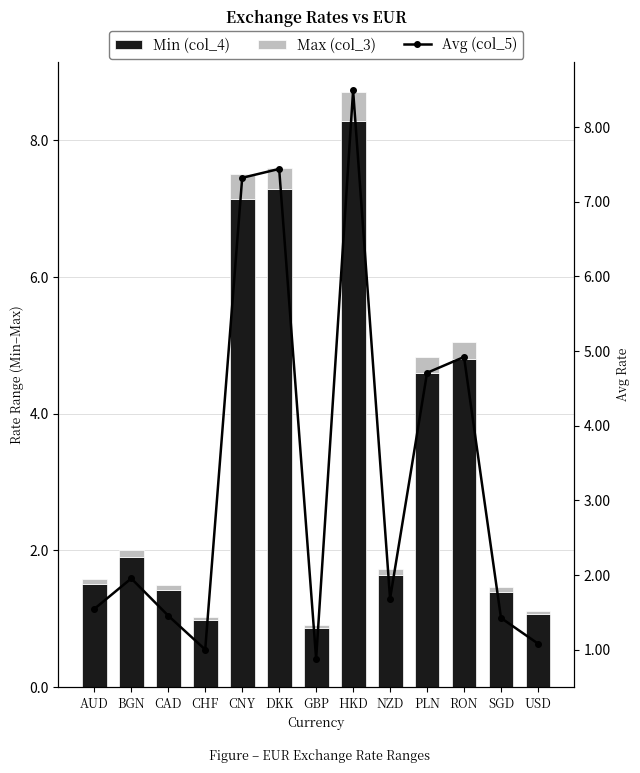

What position from the right is CNY?

9